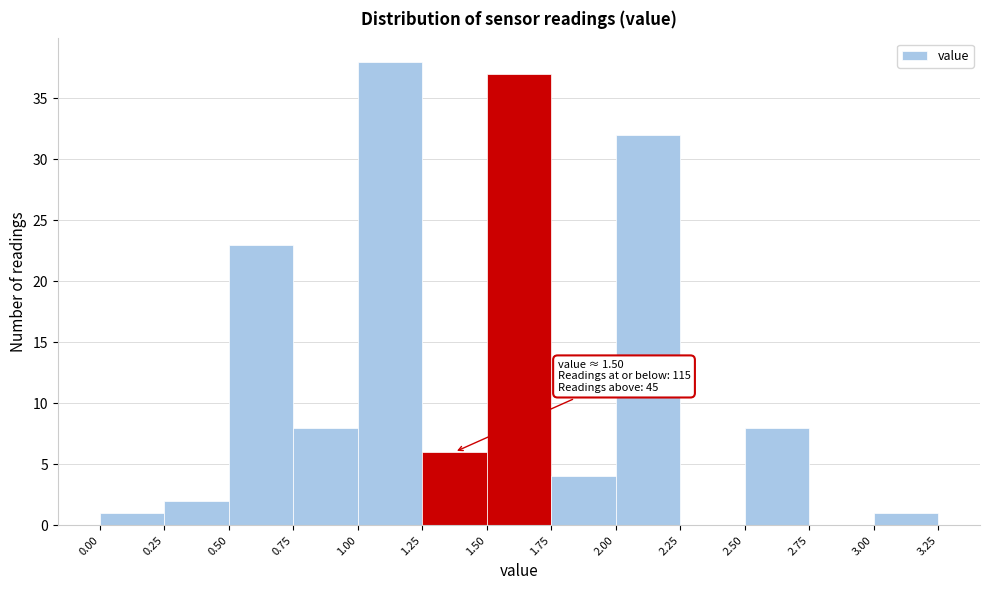

Over which range of the x-axis is the bar tallest?

1.00 to 1.25